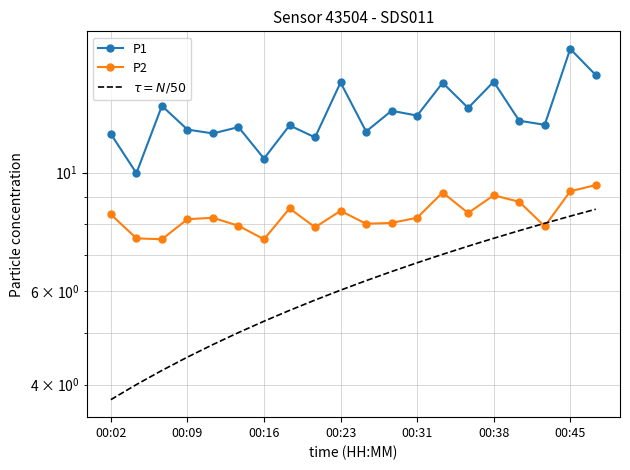

How many interior local valleys does the P1 series have?

8